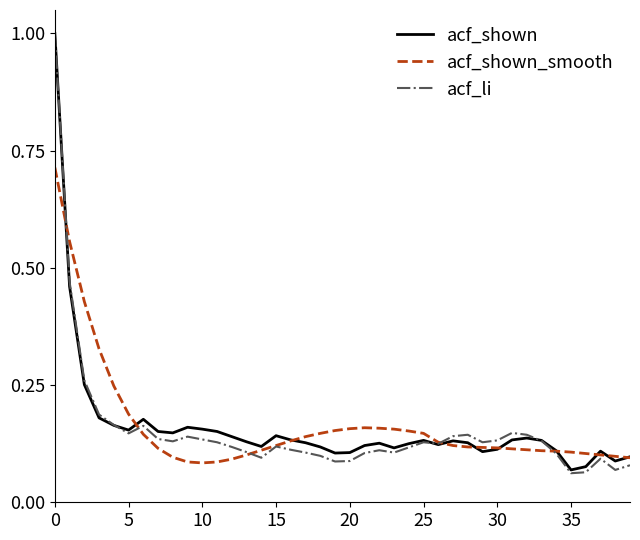

What is the greatest value displayed?

1.0